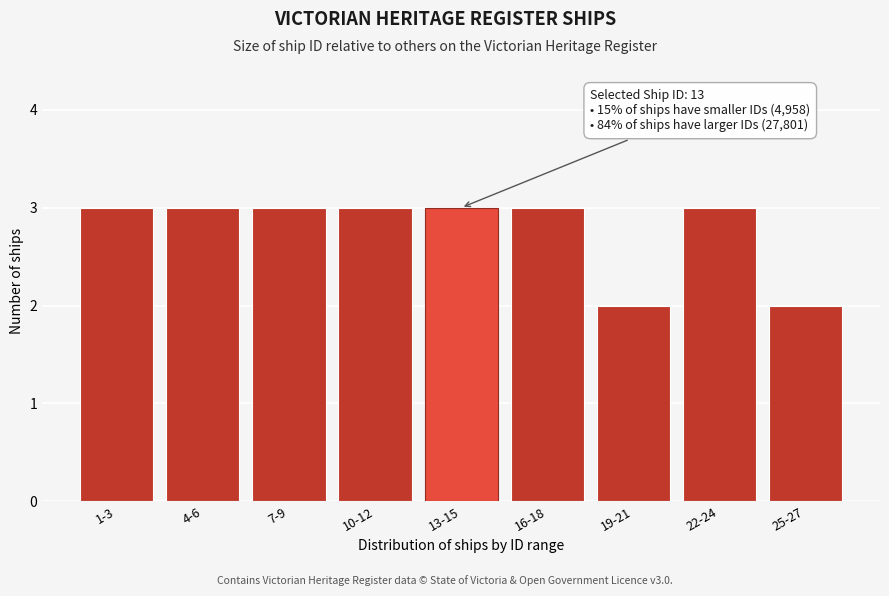

Reading left to right, what are all the values shown in this chart?

1-3=3	4-6=3	7-9=3	10-12=3	13-15=3	16-18=3	19-21=2	22-24=3	25-27=2